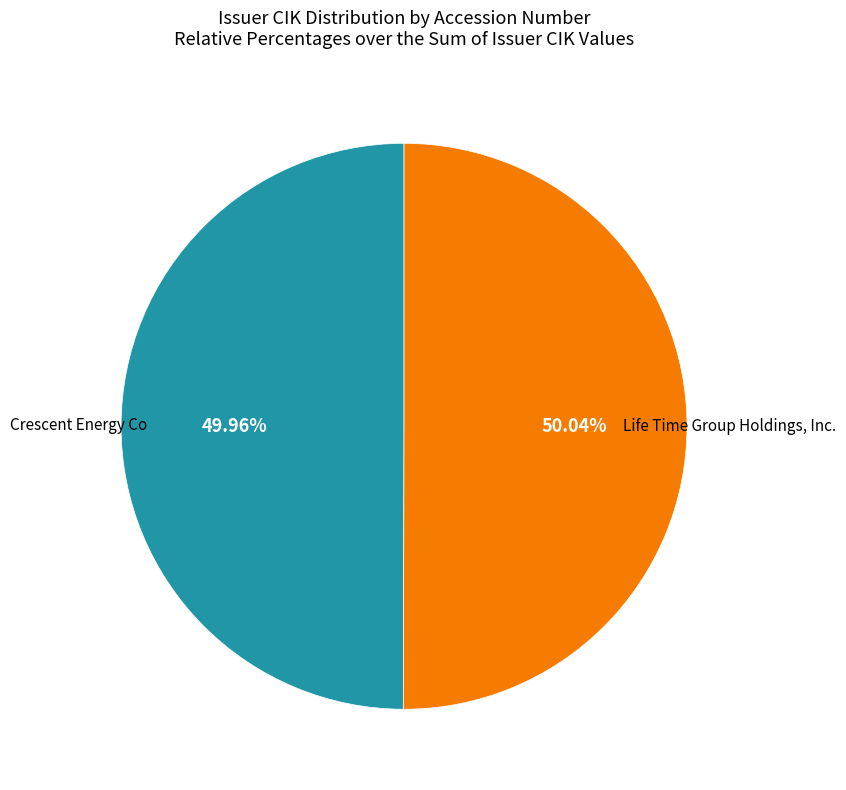

Is there any slice that represents more than half of the pie?

Yes